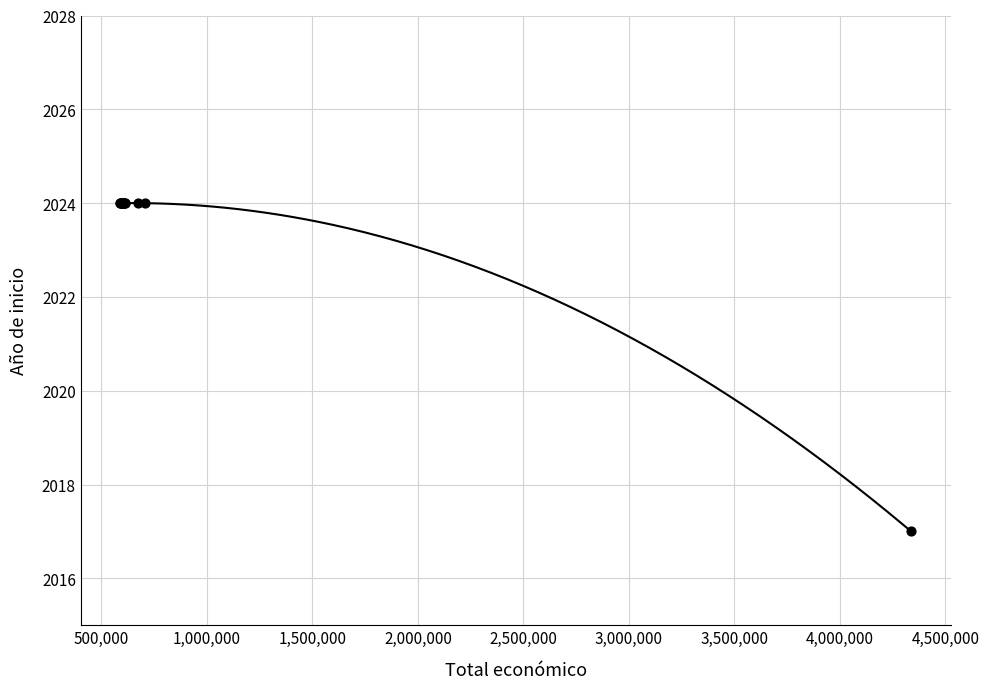

What Y value in the scatter plot is closest to 2020?

2017